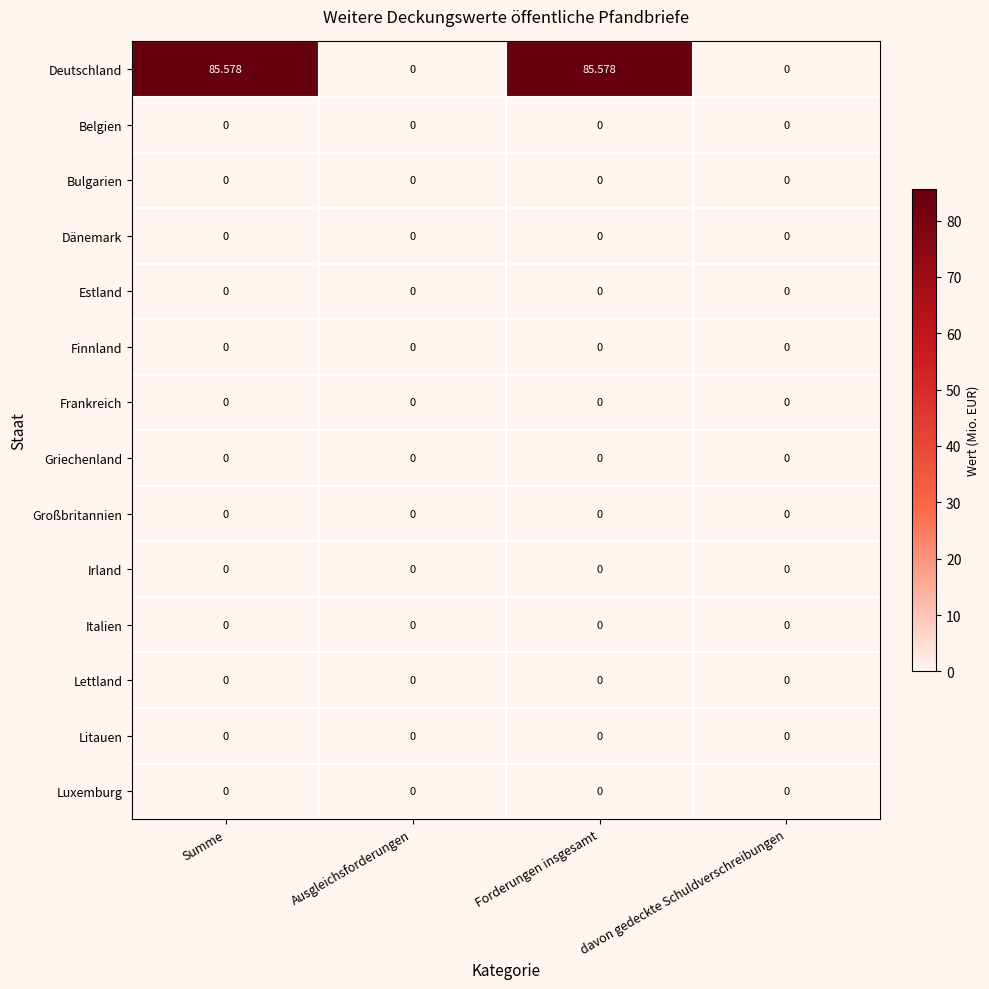

Which series has the widest spread of values?

Deutschland